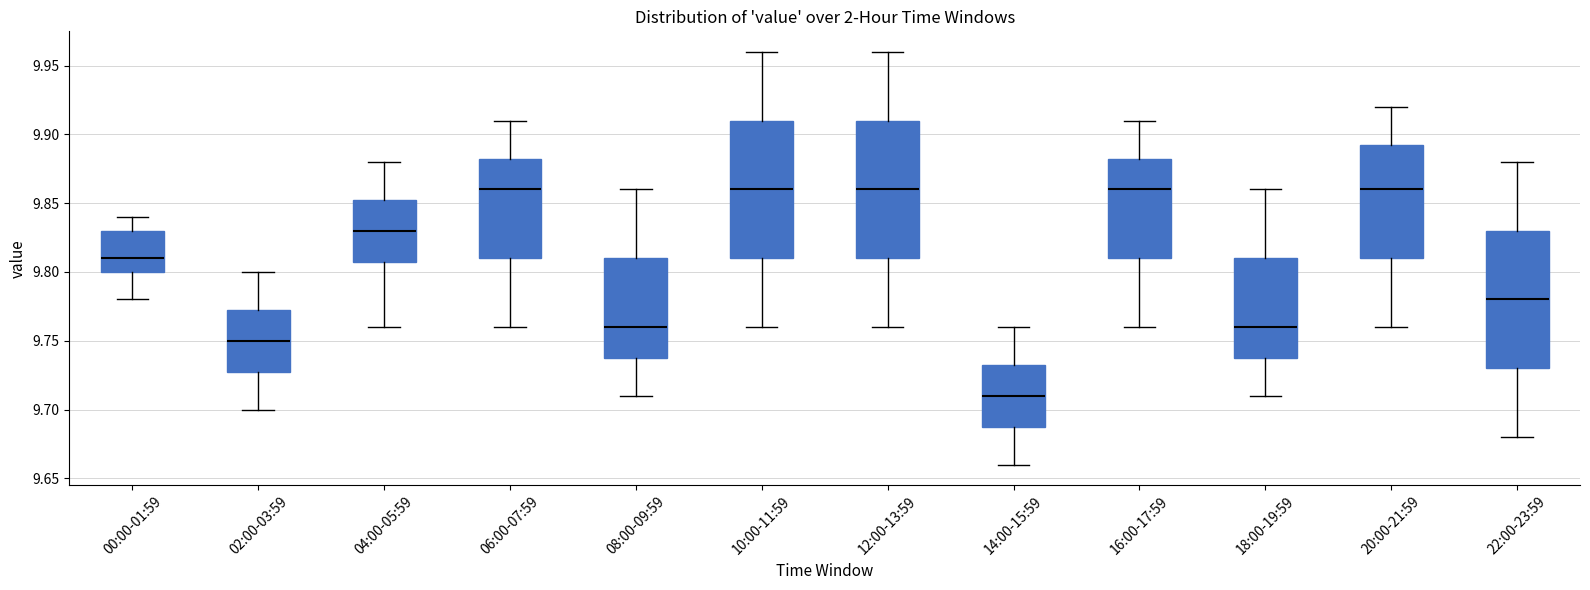

Which box has the lowest median line?

14:00-15:59